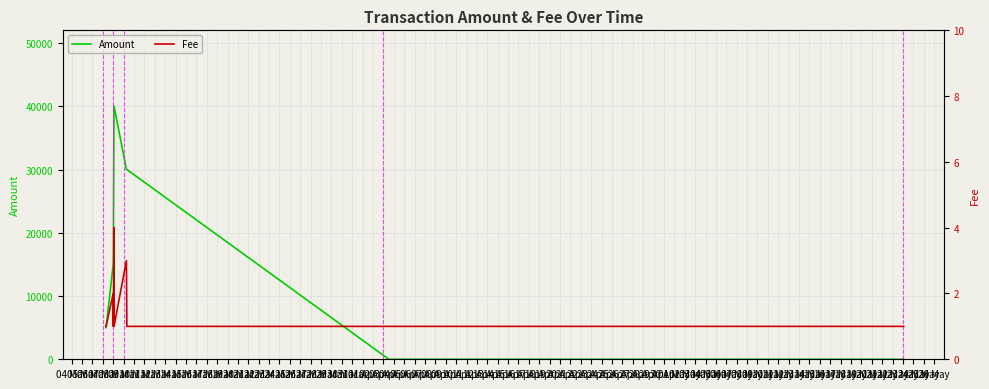

How many data points in Amount are less than 14999?

6